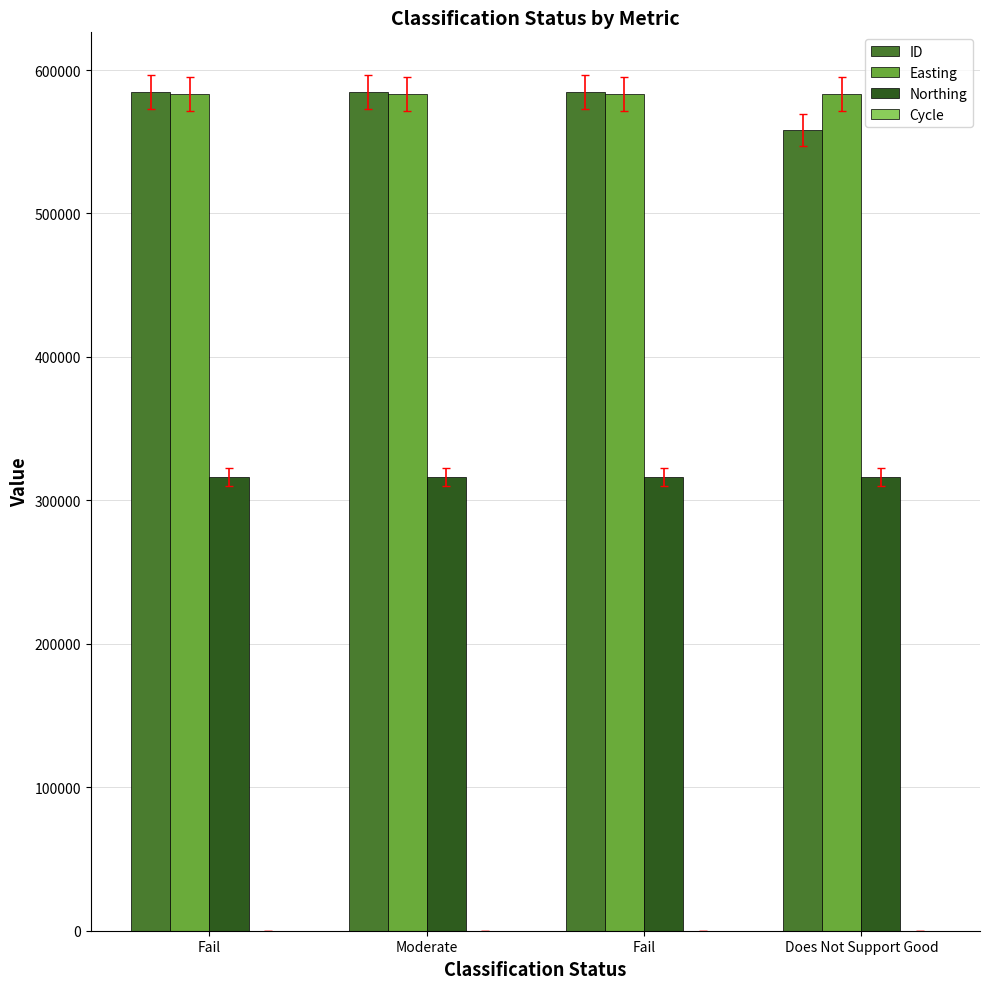

List the labels in order of Easting value, largest first.

Fail, Moderate, Fail, Does Not Support Good